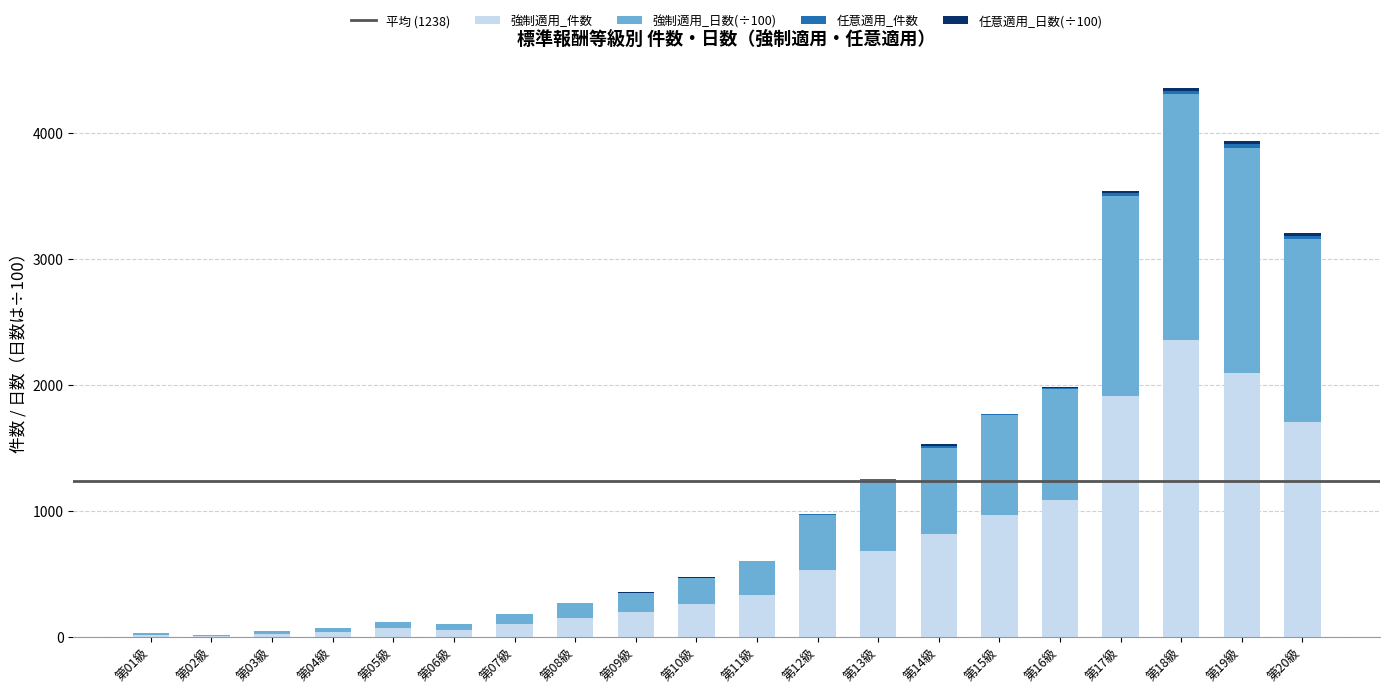

Are the bars horizontal?

No